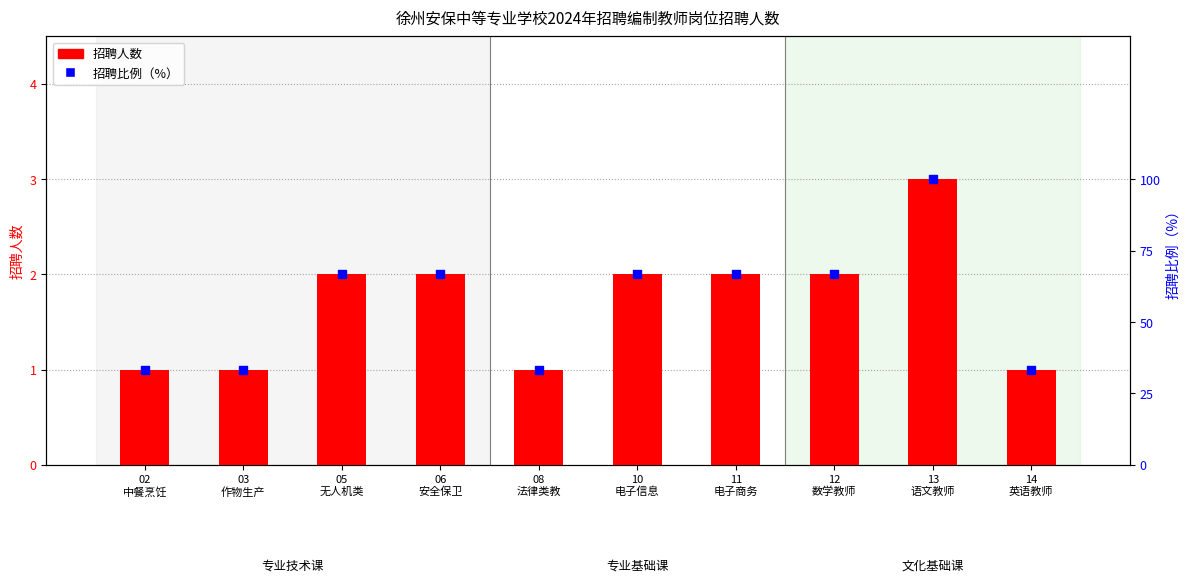

At which category is the sum across all series the highest?

13
语文教师